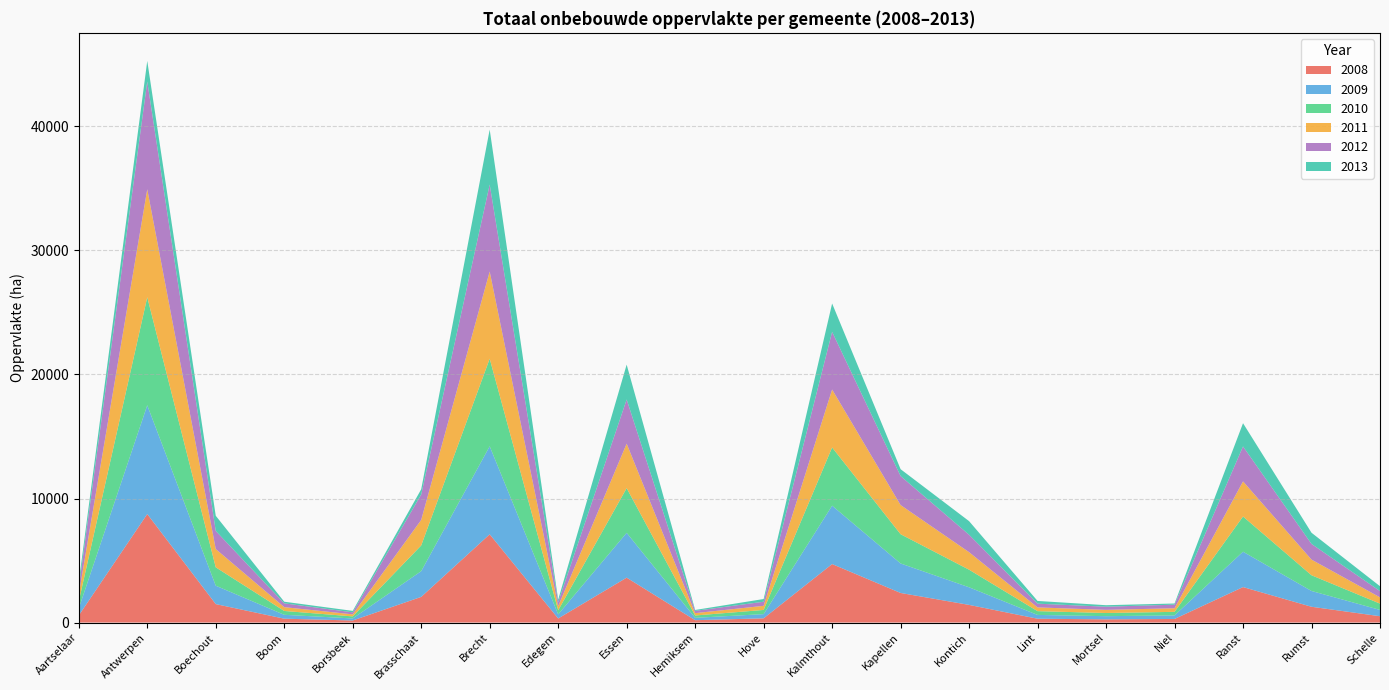

Reading left to right, extract all data points from this chart.

2008: 573.3	8747.6	1487.9	311.7	165.7	2068.0	7114.2	329.2	3619.1	190.3	340.5	4715.7	2385.3	1423.4	308.1	257.6	289.7	2860.2	1272.8	510.0
2009: 568.7	8772.0	1483.8	313.4	164.8	2075.7	7097.8	329.8	3615.8	190.0	338.6	4708.7	2378.2	1419.8	306.8	256.3	287.1	2850.5	1272.1	507.8
2010: 564.3	8707.1	1481.4	308.7	165.3	2072.8	7059.1	328.2	3600.5	189.0	336.6	4691.9	2357.9	1417.2	303.7	255.4	286.0	2838.6	1267.7	507.3
2011: 562.0	8703.4	1473.3	308.5	164.3	2057.7	7027.9	330.6	3585.0	188.4	331.6	4669.4	2351.1	1413.3	302.5	254.3	289.2	2831.6	1261.5	505.9
2012: 564.3	8689.4	1461.9	305.4	165.5	2050.6	7012.8	330.3	3564.4	186.3	331.0	4651.9	2338.3	1405.4	300.4	253.9	290.3	2817.8	1264.2	506.0
2013: 443.0	1658.5	1220.7	132.3	115.4	419.9	4431.1	196.9	2809.6	70.3	219.0	2285.8	553.6	1095.6	219.8	121.2	93.1	1873.4	901.3	391.7